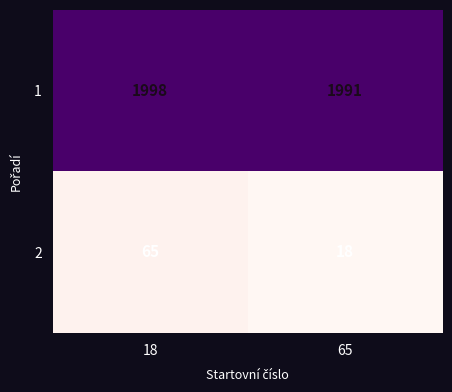

Rank the series by their average value, from highest to lowest.

1, 2